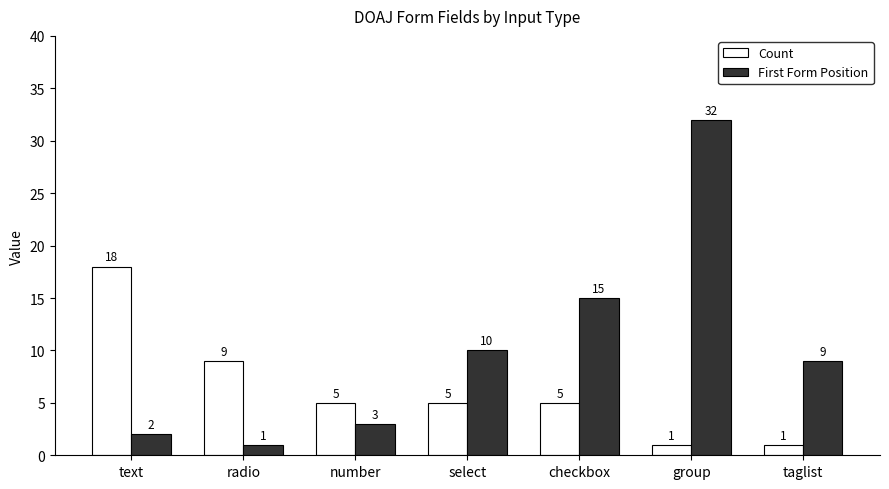

What is the value of the Count bar at the 5th from the left?

5